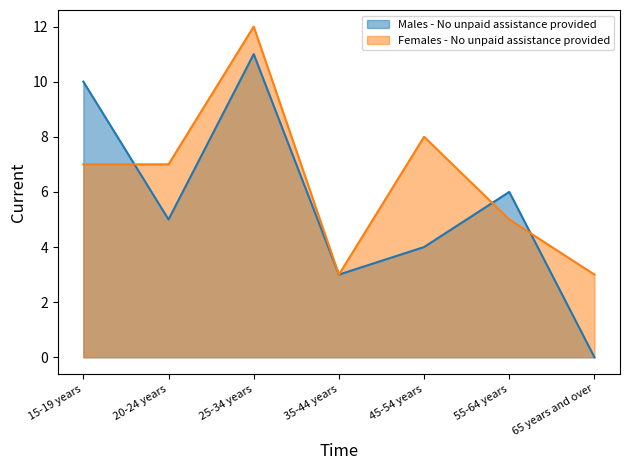

How many lines are shown in the chart?

2